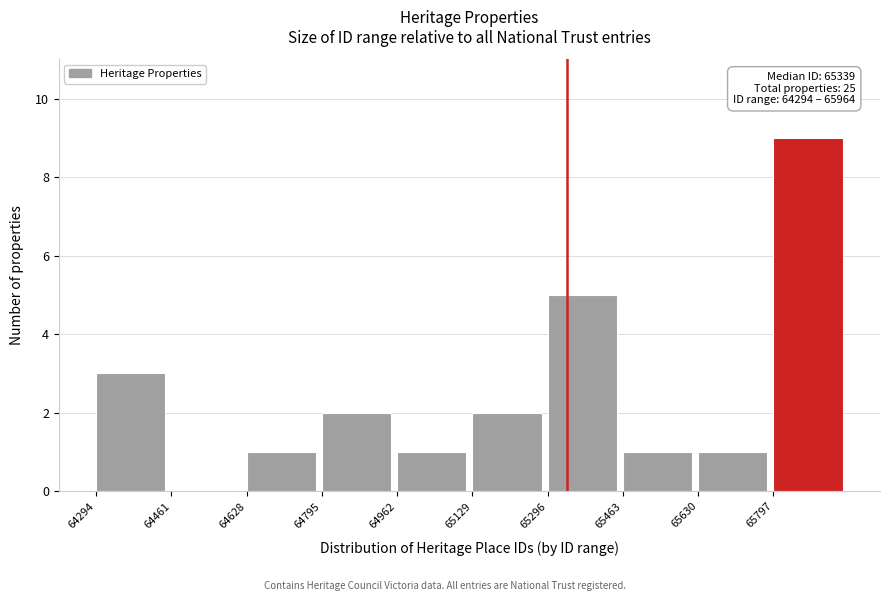

Which range on the x-axis has the tallest bar?

65800 to 65960